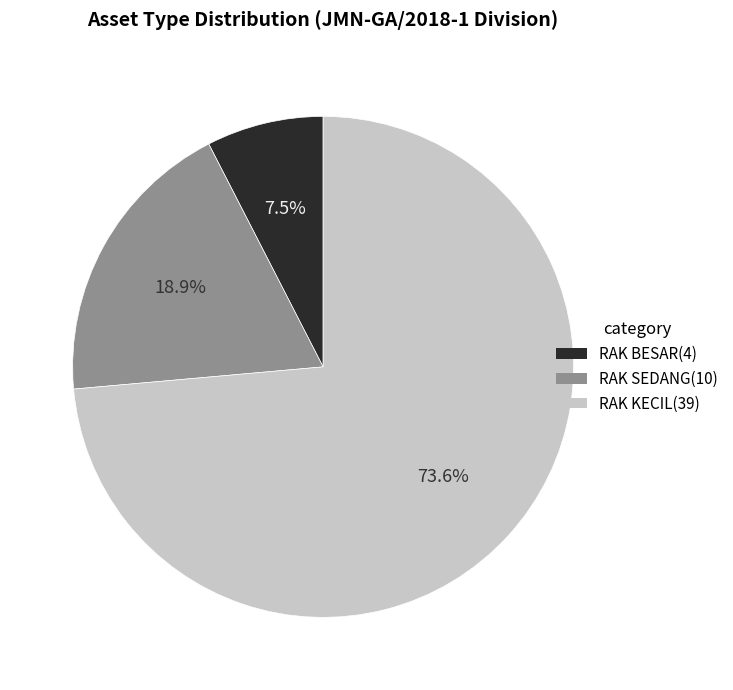

Rank the categories by value from highest to lowest.

RAK KECIL, RAK SEDANG, RAK BESAR